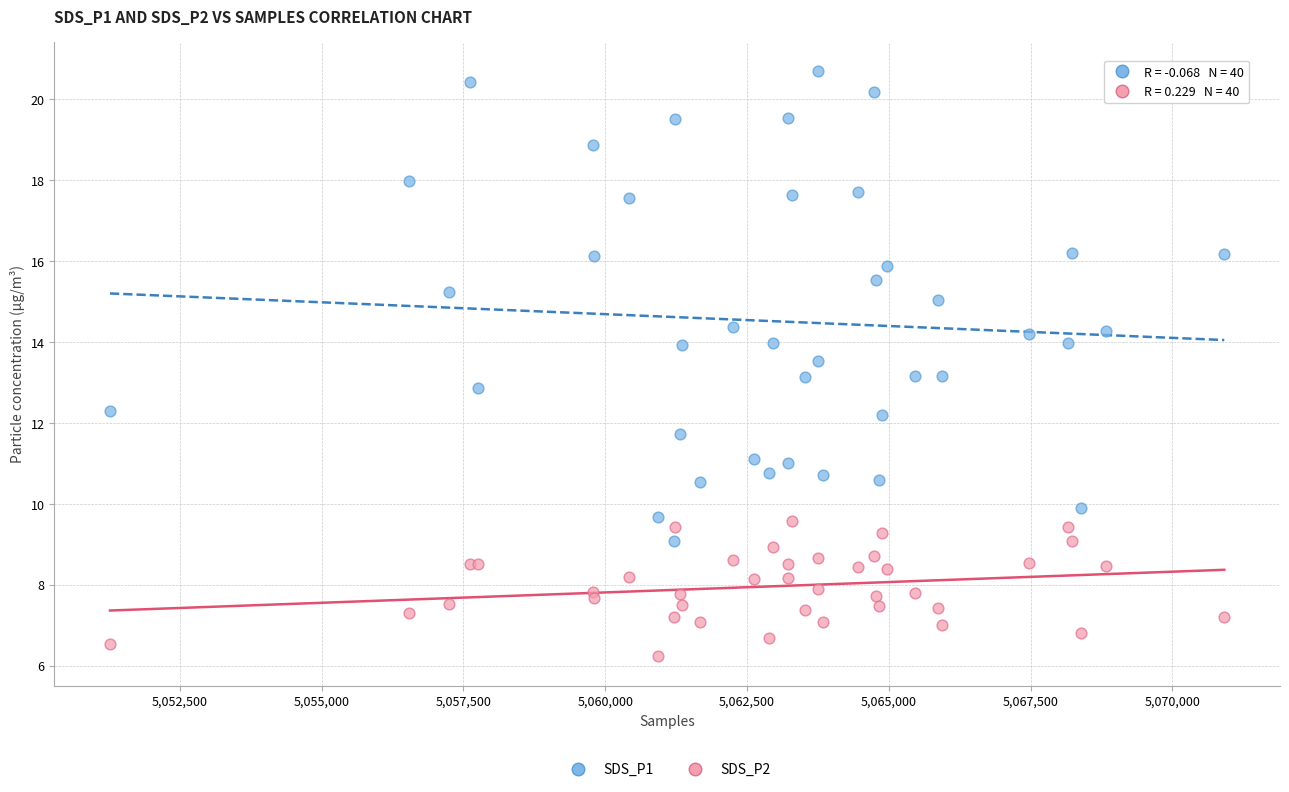

Which series reaches the minimum Y coordinate?

SDS_P2